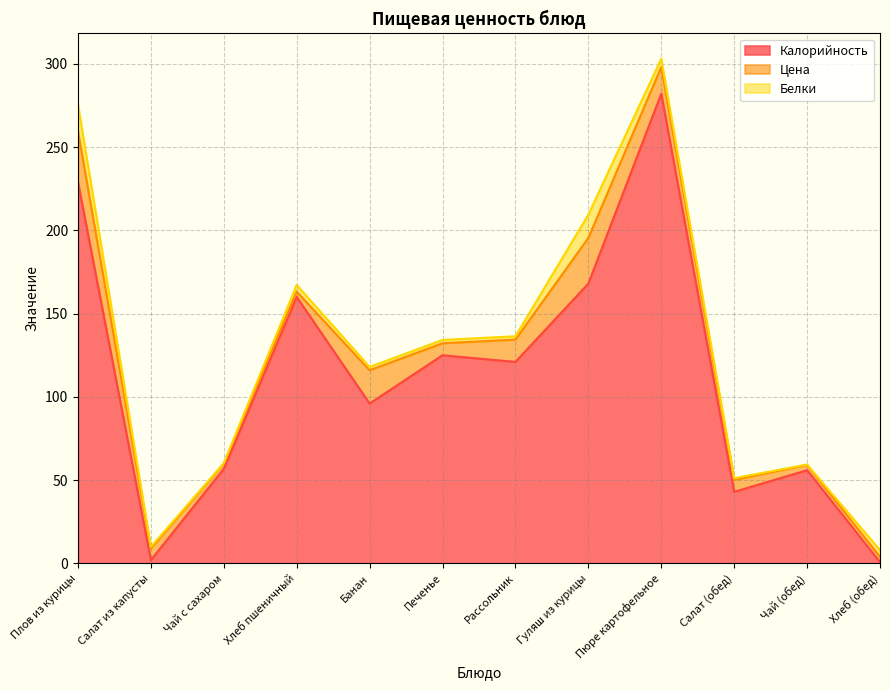

Does the chart display data point markers on the line(s)?

No